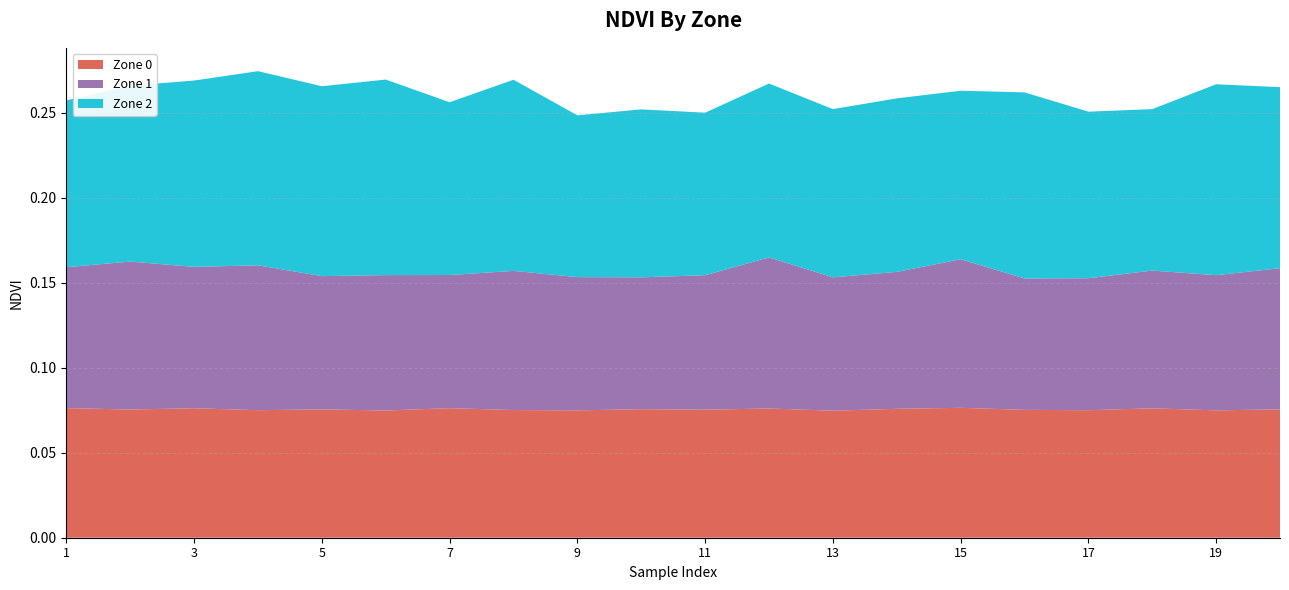

Reading left to right, extract all data points from this chart.

Zone 0: 0.1	0.1	0.1	0.1	0.1	0.1	0.1	0.1	0.1	0.1	0.1	0.1	0.1	0.1	0.1	0.1	0.1	0.1	0.1	0.1
Zone 1: 0.1	0.1	0.1	0.1	0.1	0.1	0.1	0.1	0.1	0.1	0.1	0.1	0.1	0.1	0.1	0.1	0.1	0.1	0.1	0.1
Zone 2: 0.1	0.1	0.1	0.1	0.1	0.1	0.1	0.1	0.1	0.1	0.1	0.1	0.1	0.1	0.1	0.1	0.1	0.1	0.1	0.1